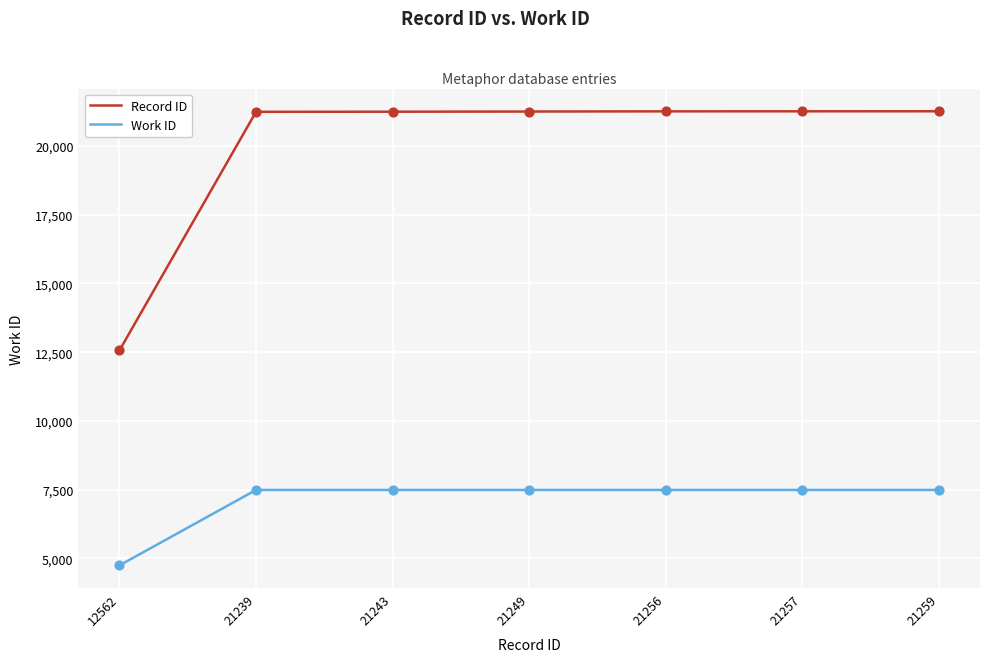

Which series has the widest spread of values?

Record ID